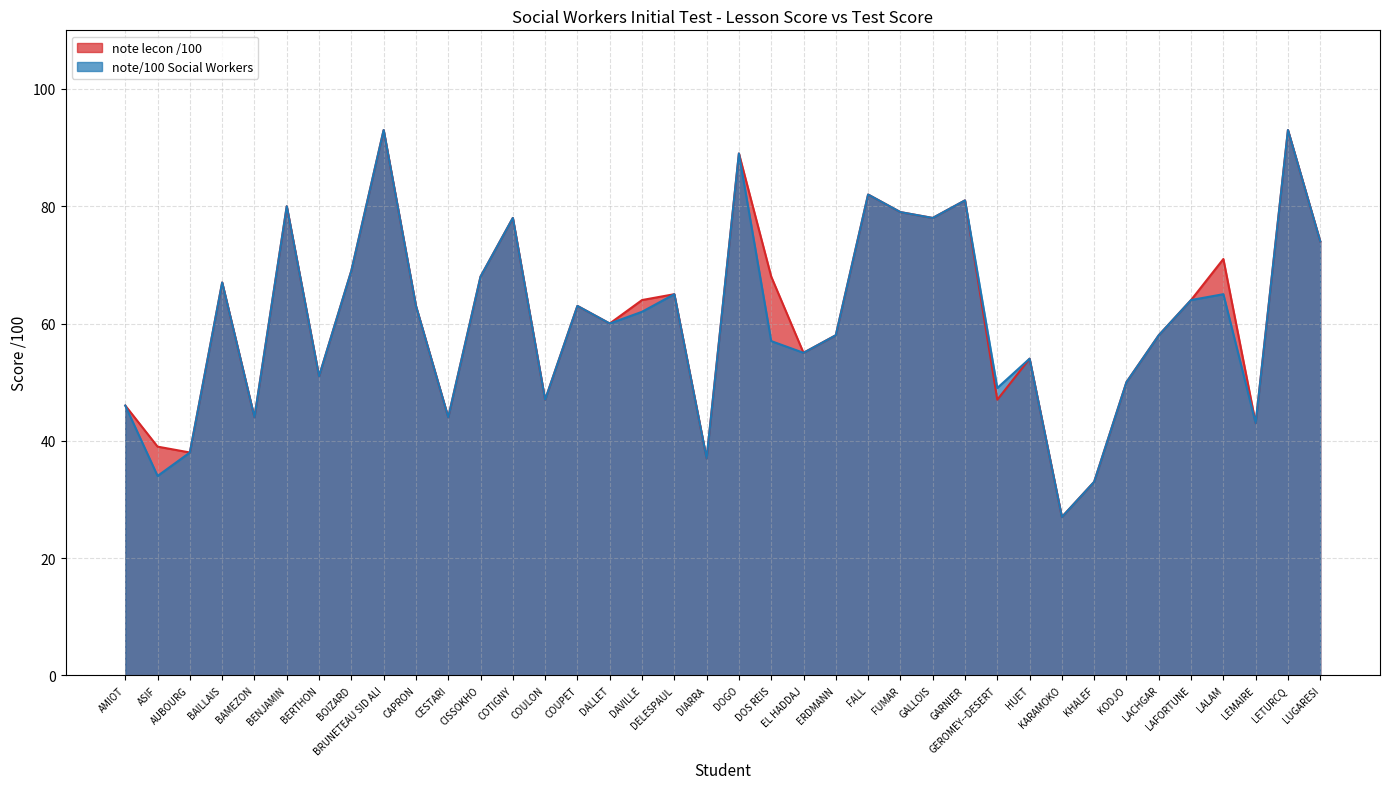

What is the sum of the note/100 Social Workers values at KODJO and BAILLAIS?

117